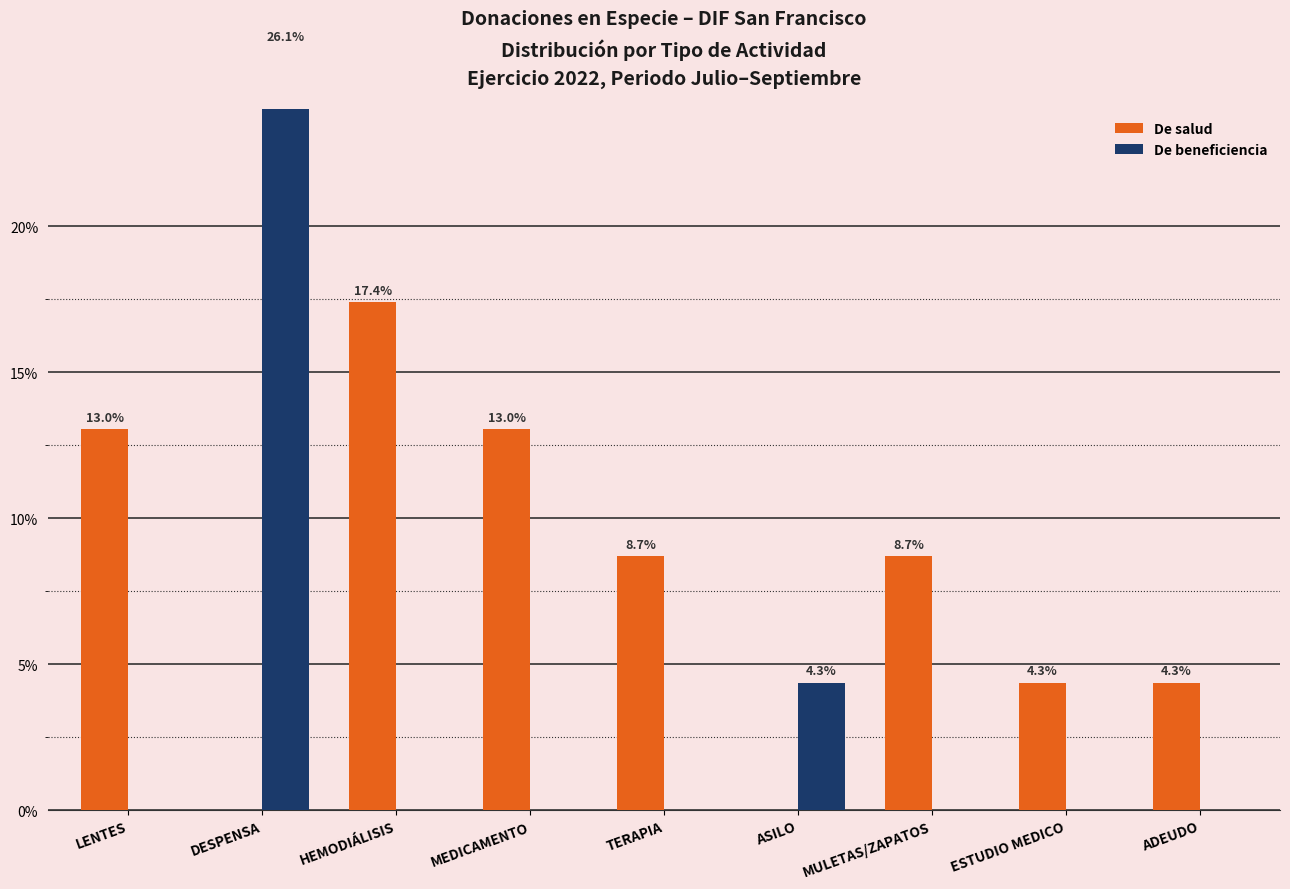

How many groups of bars are there?

9